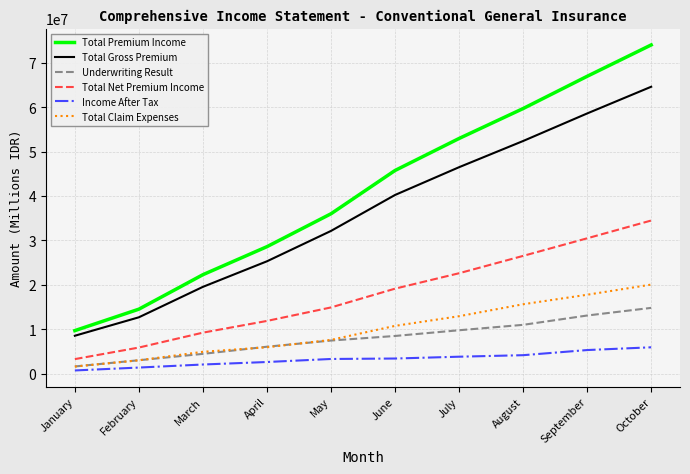

Which series has the largest total across all categories?

Total Premium Income